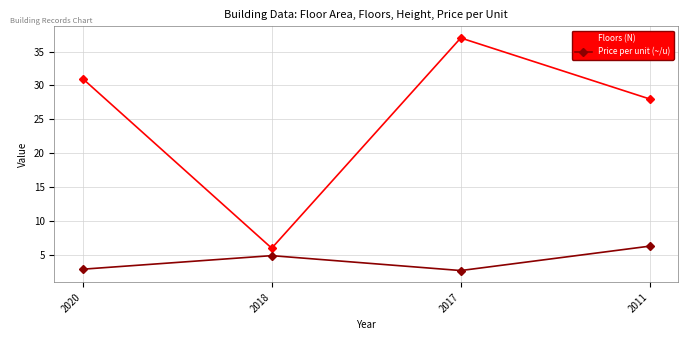

Which category has the highest value across all series?

2017